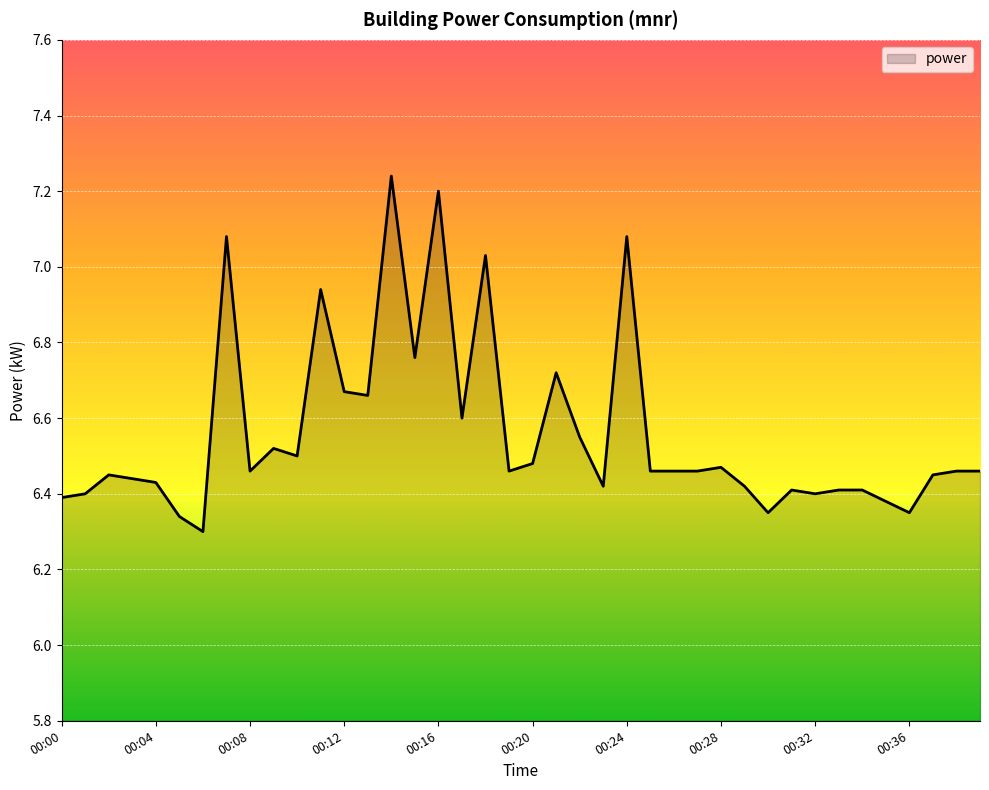

At which category does the data reach its first local valley?

00:06